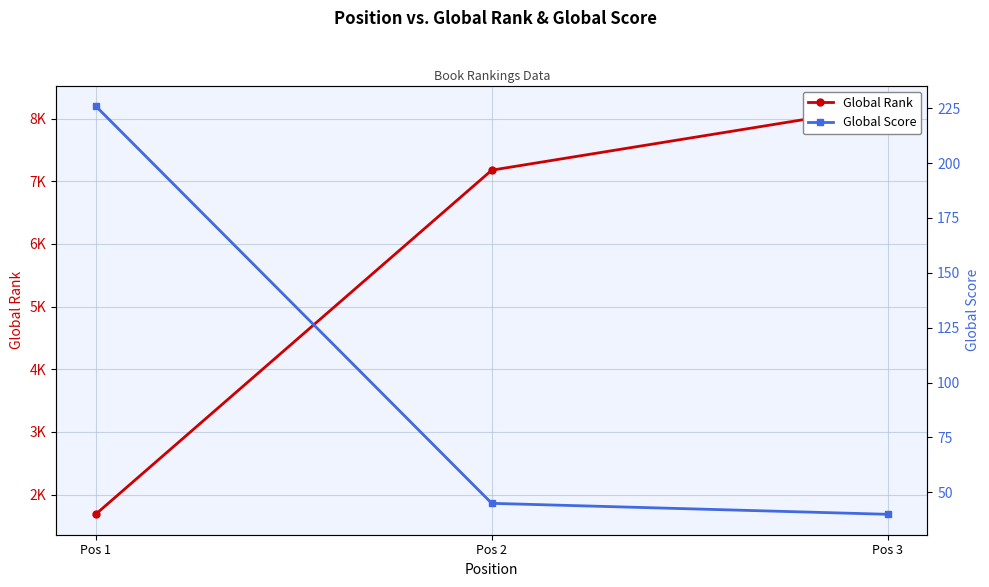

How many data points in Global Score are less than 45?

1